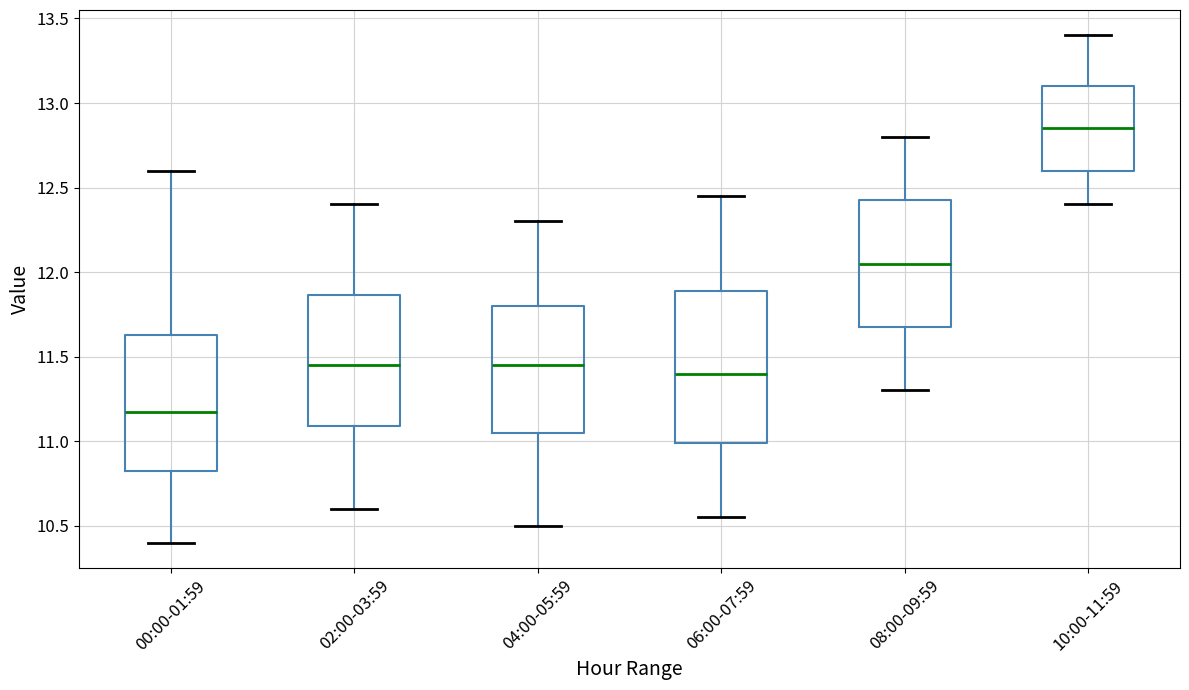

Which box's median line is the lowest?

00:00-01:59